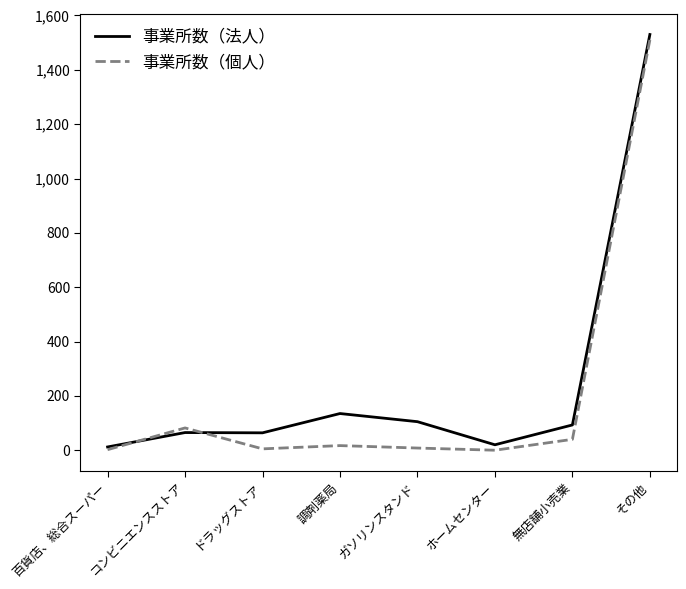

What is the spread (max minus min) of values at 無店舗小売業?

53